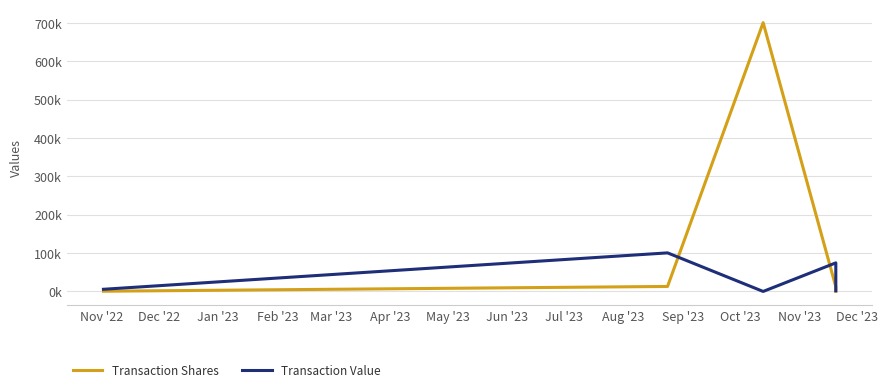

What is the difference between the maximum and minimum values in the Transaction Value series?

100508